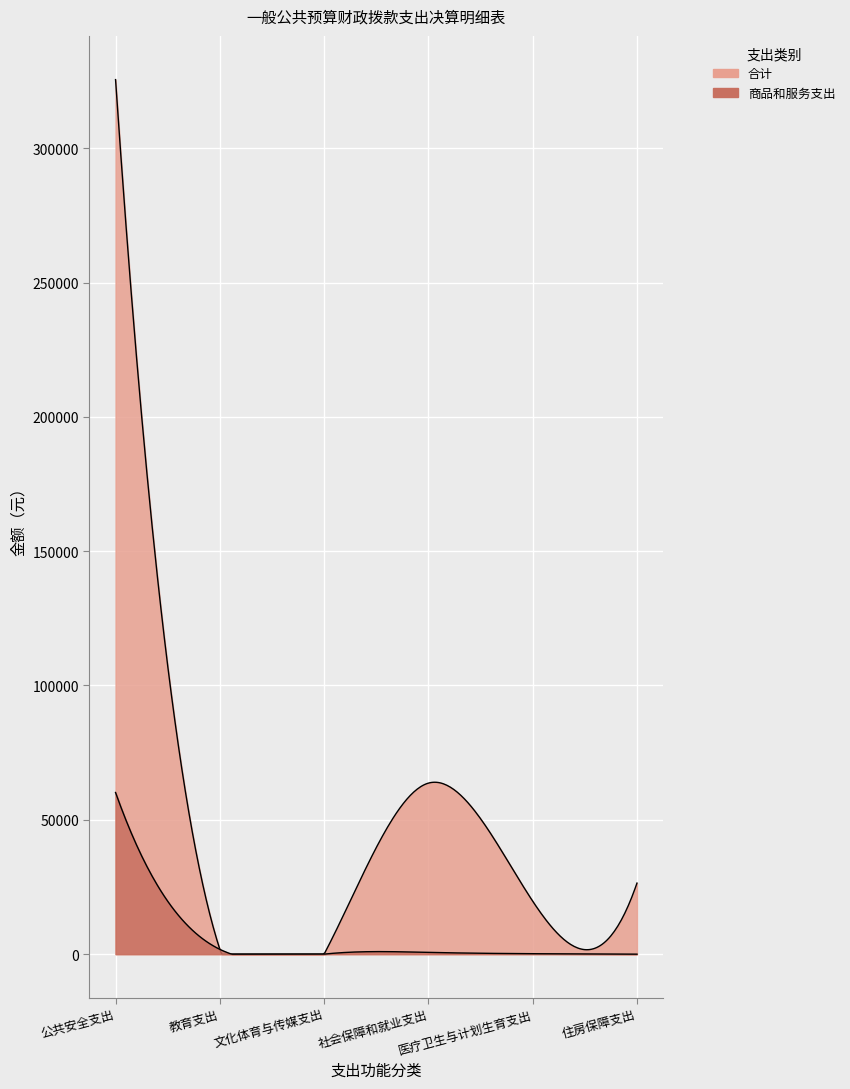

How many interior local valleys does the 合计 series have?

2